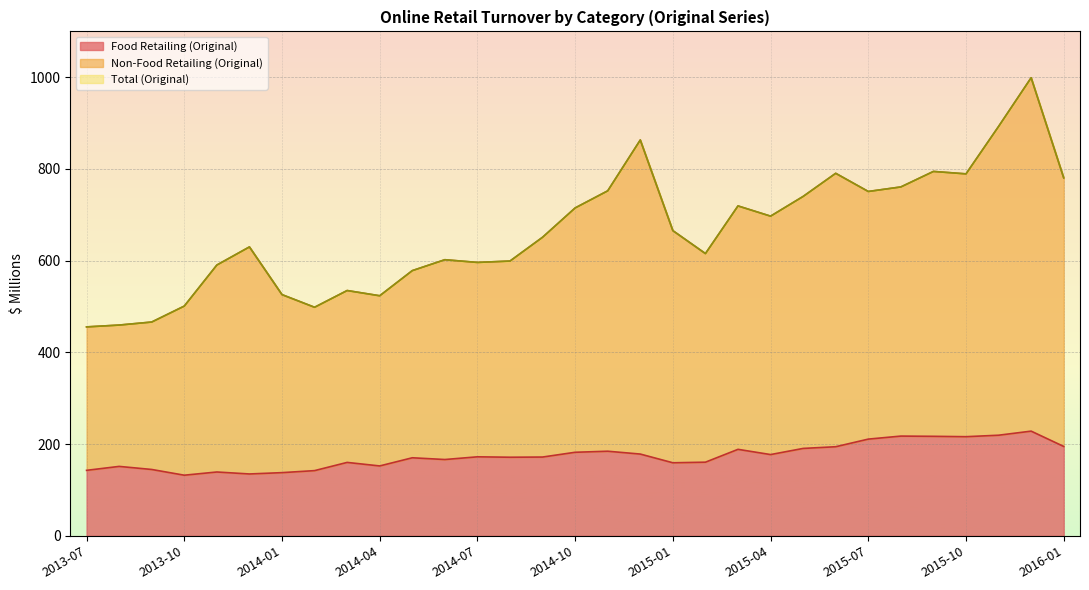

What is the lowest value of the Food Retailing (Original) series?

132.2